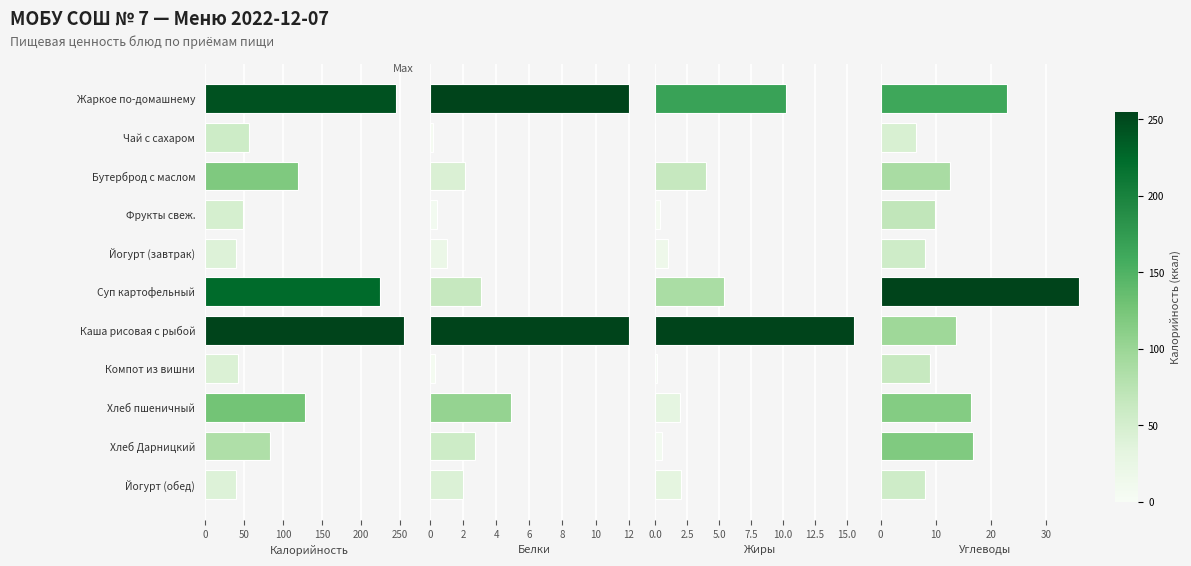

What is the highest value of the Калорийность series?

255.0